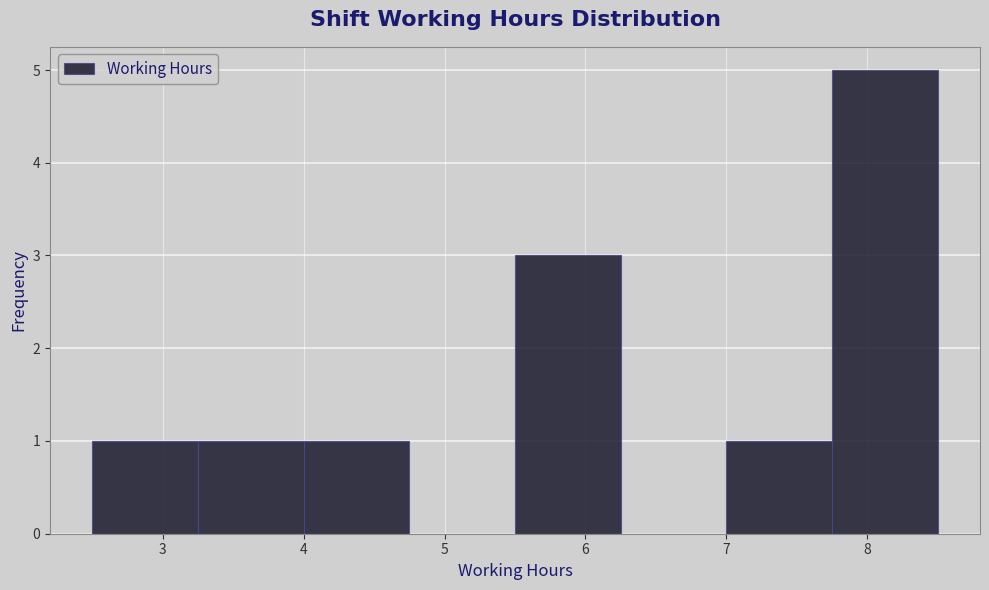

What is the height of the bar covering 5.50 to 6.25 on the x-axis? Neither the bar edges nor the heights are printed on the chart, so give them approximately, as read against the axes.

3